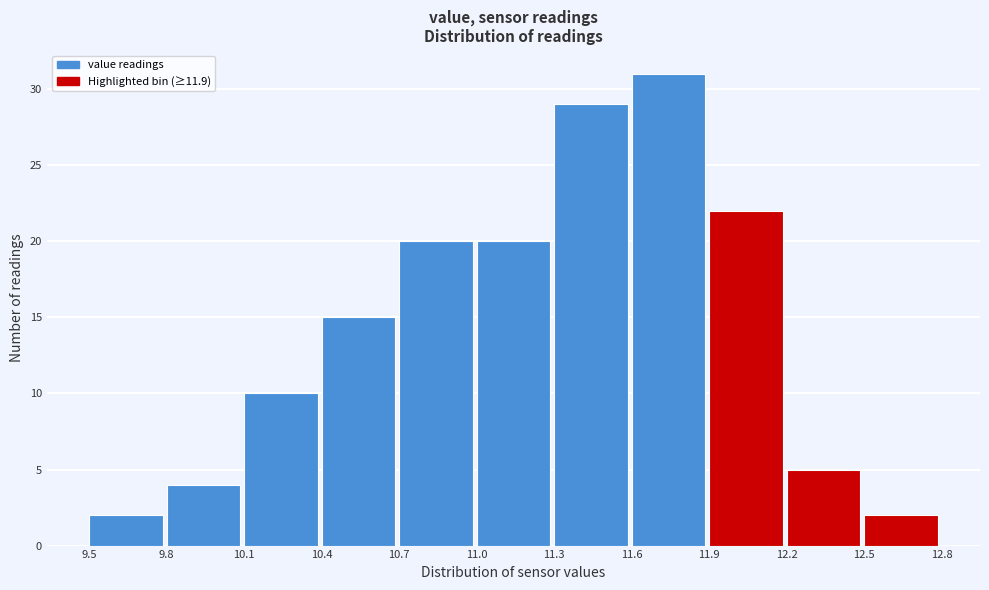

Which range on the x-axis has the tallest bar?

11.6 to 11.9